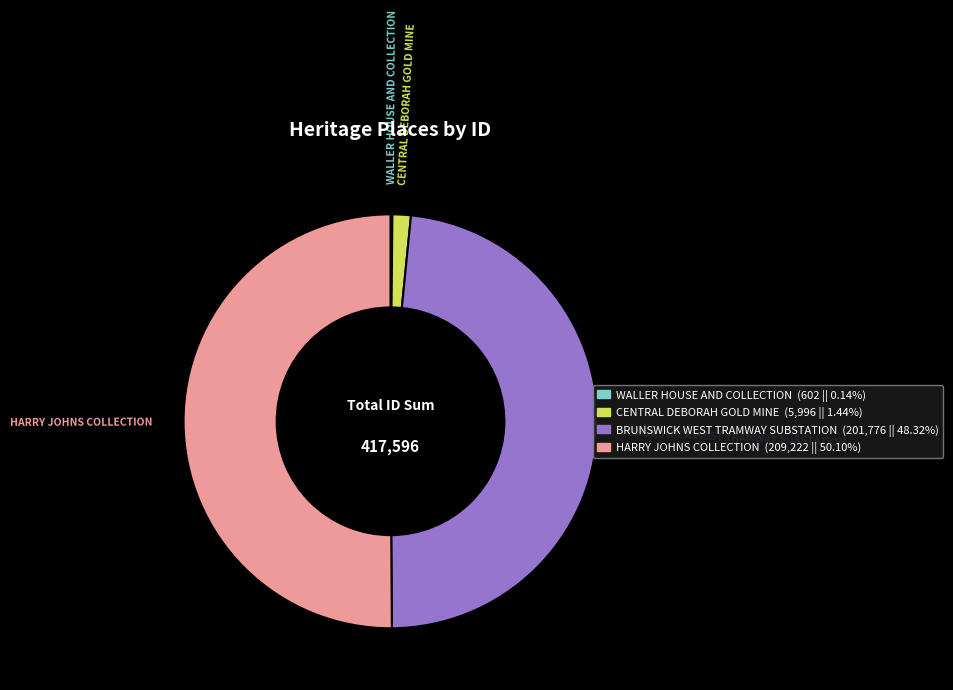

Between BRUNSWICK WEST TRAMWAY SUBSTATION and HARRY JOHNS COLLECTION, which is larger?

HARRY JOHNS COLLECTION